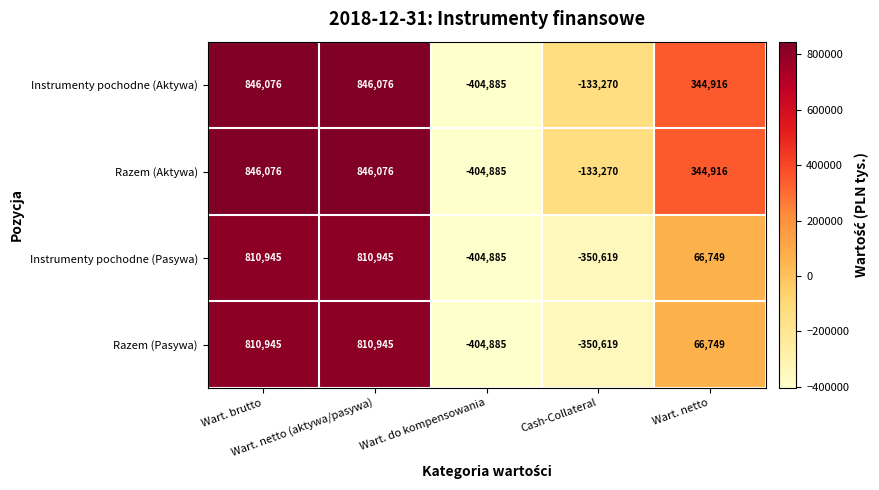

What is the sum of all Instrumenty pochodne (Aktywa) values?

1498913